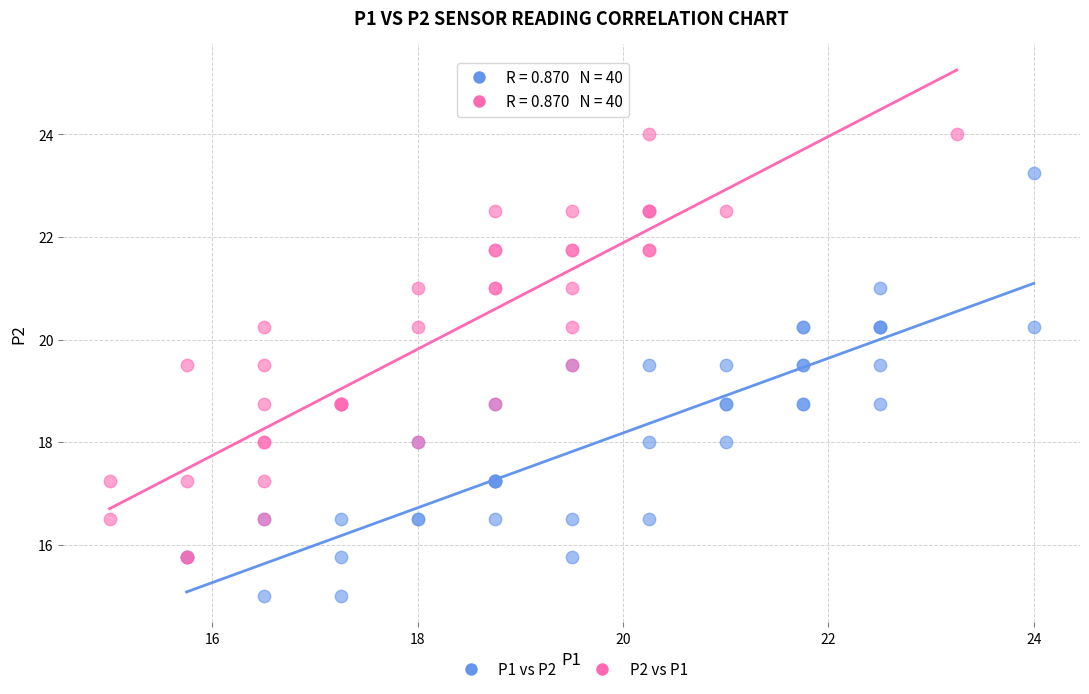

Which series contains the lowest Y value?

P1 vs P2